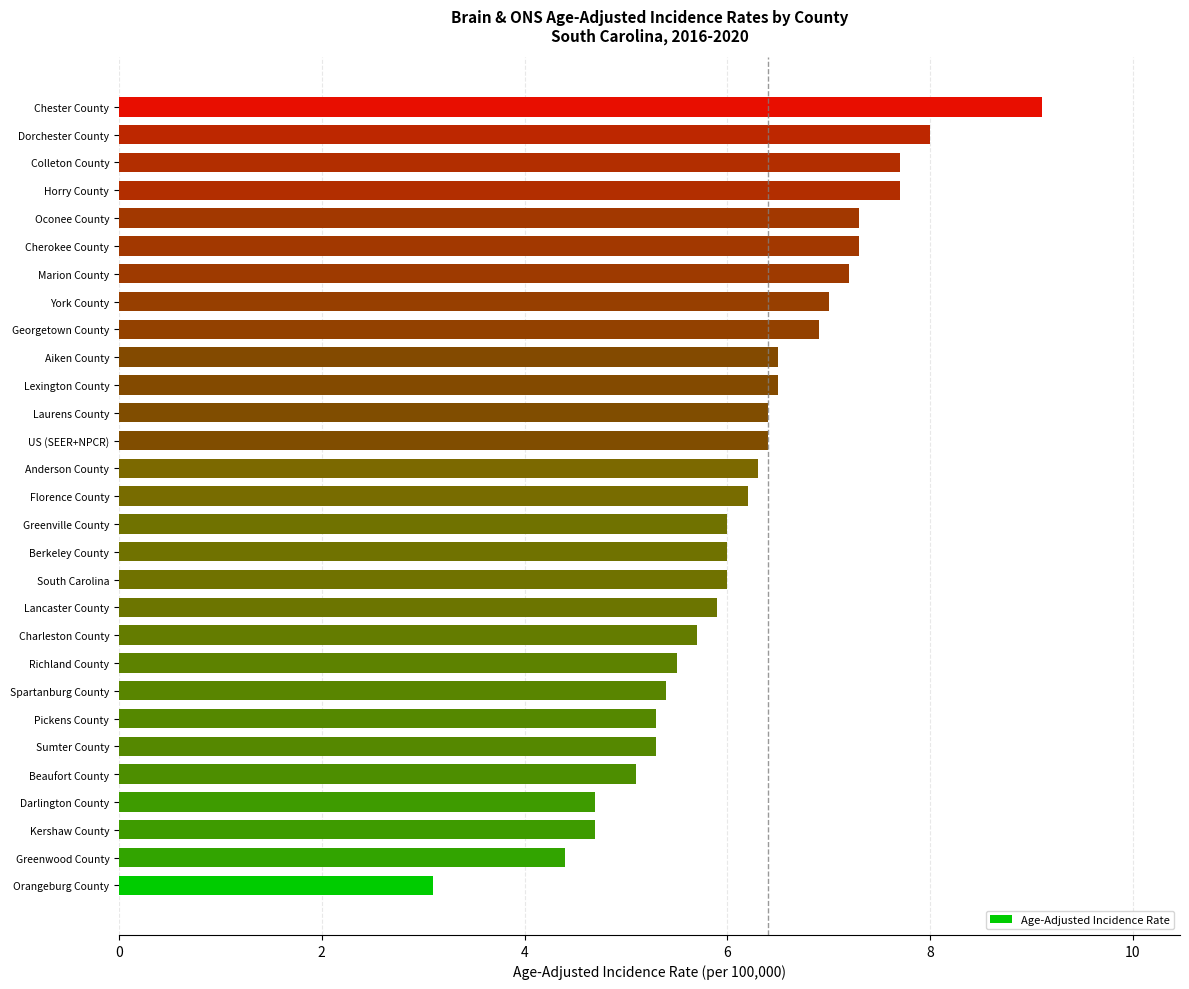

What is the minimum value shown in the chart?

3.1